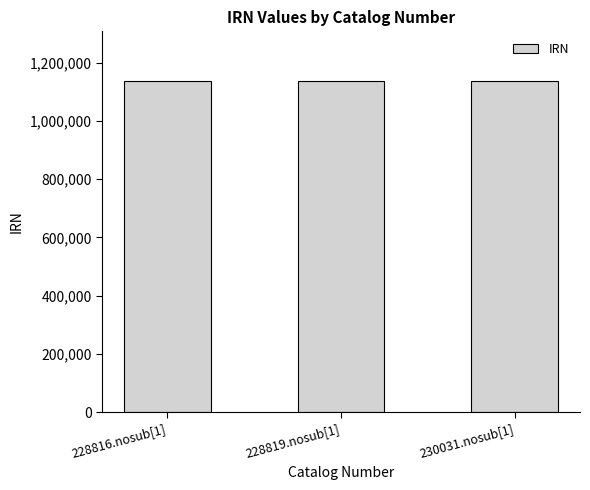

What is the difference between the values at 230031.nosub[1] and 228819.nosub[1]?

970